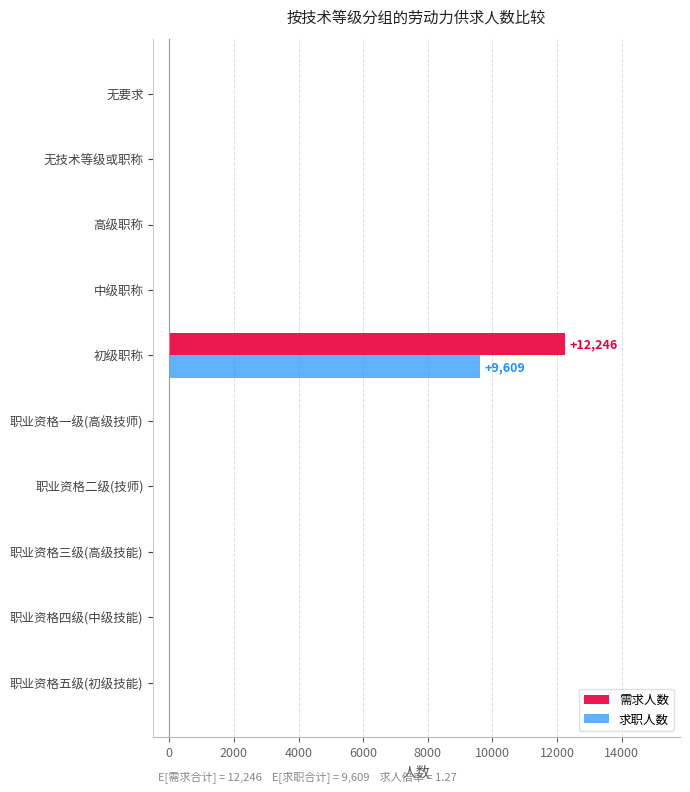

True or false: 求职人数 has a value of 0 at 职业资格一级(高级技师).

True